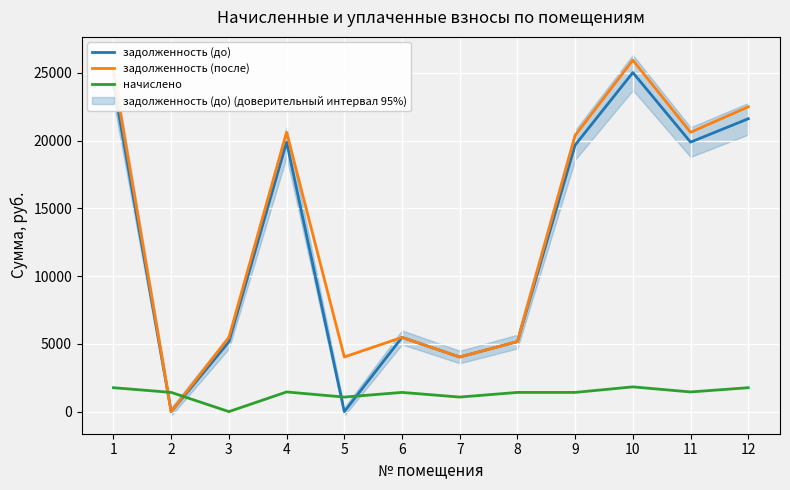

True or false: задолженность (до) and задолженность (после) intersect in this chart.

False